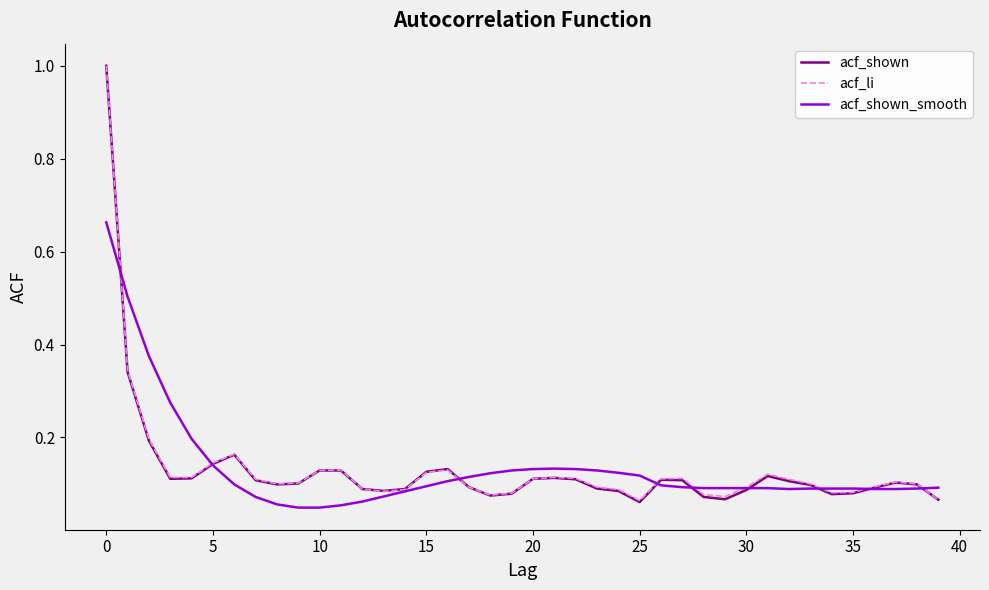

Which series has the largest range (max minus min)?

acf_shown